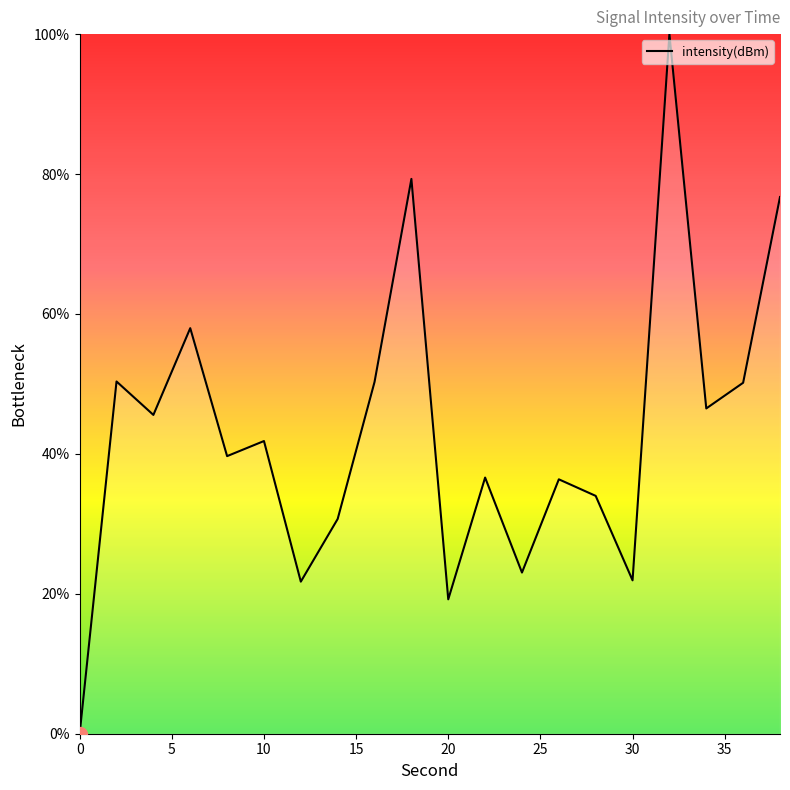

What is the difference between the second highest and second lowest values?

60.1